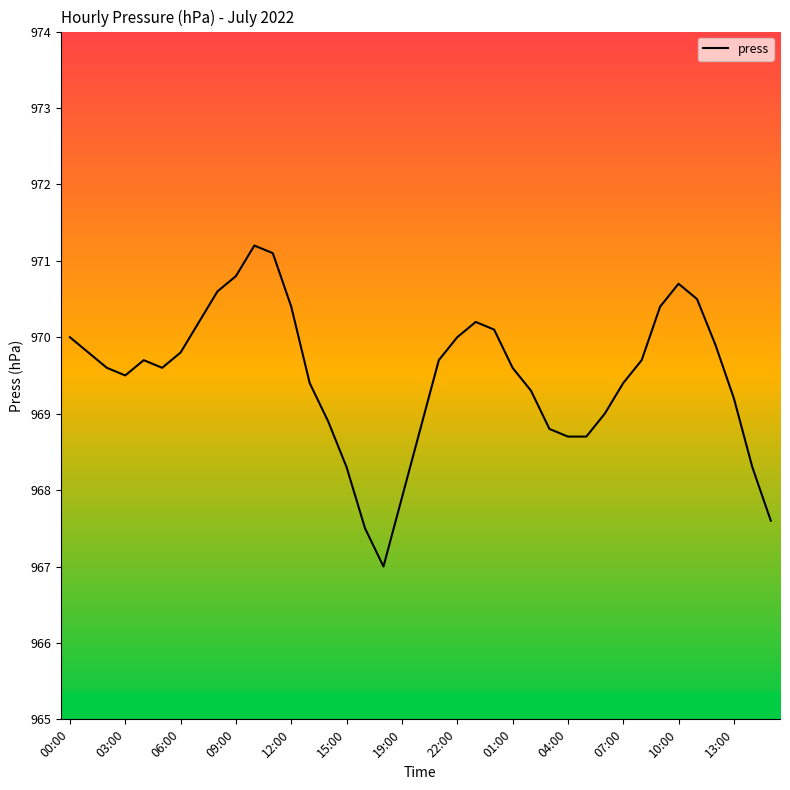

What is the average value?

969.5